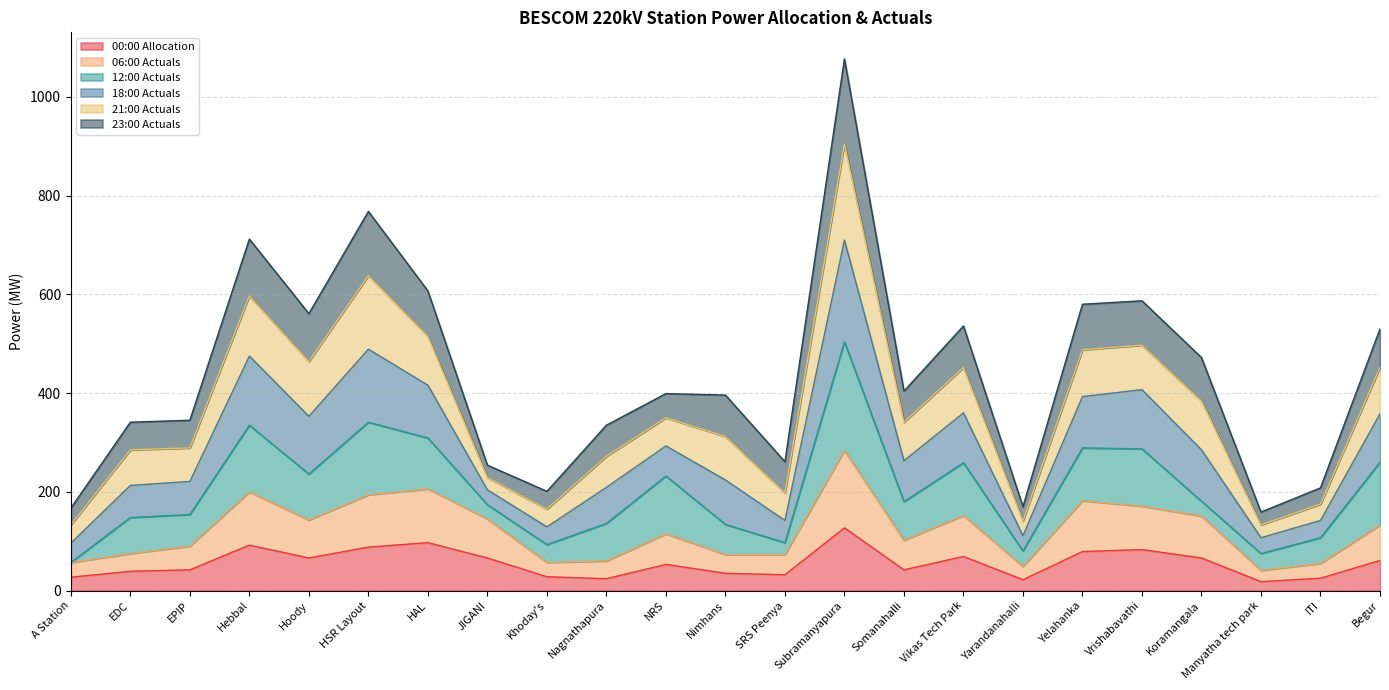

The value of 00:00 Allocation at Begur is 61. True or false?

True